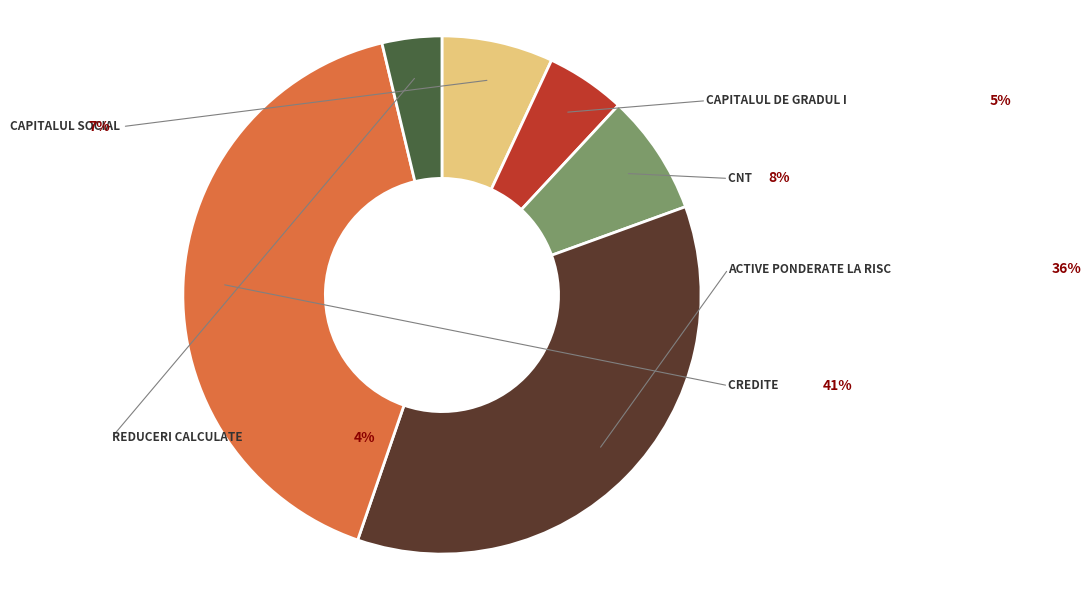

Does any single category account for the majority?

No